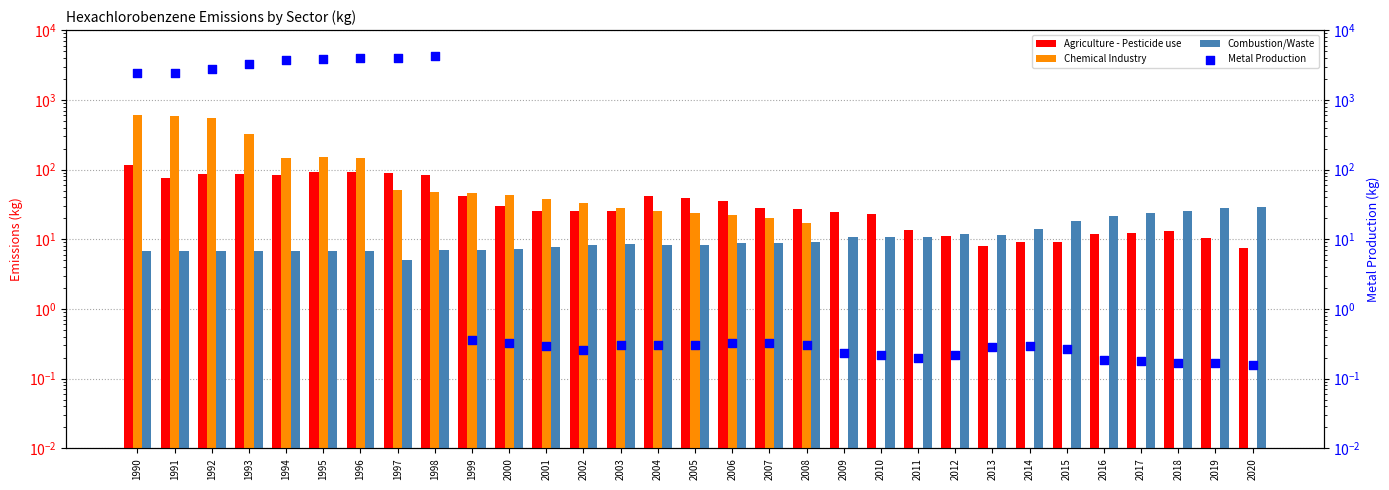

At which category is the sum across all series the highest?

1998